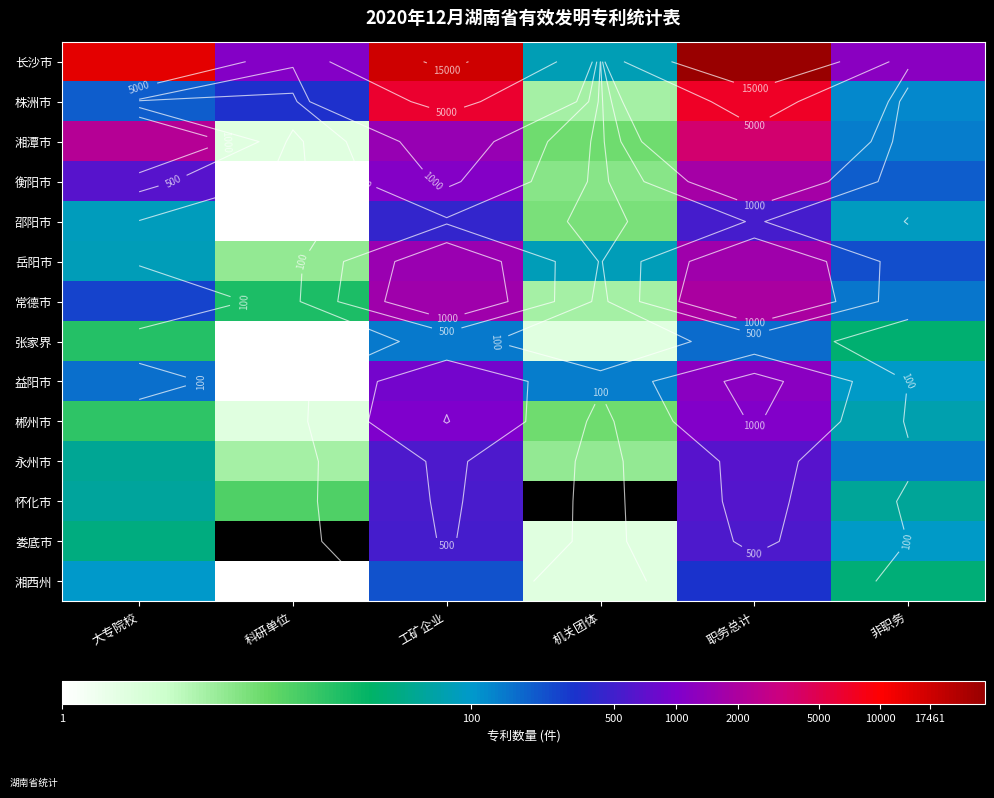

Rank the series by their maximum value, from lowest to highest.

张家界, 湘西州, 邵阳市, 娄底市, 怀化市, 永州市, 郴州市, 益阳市, 岳阳市, 衡阳市, 常德市, 湘潭市, 株洲市, 长沙市